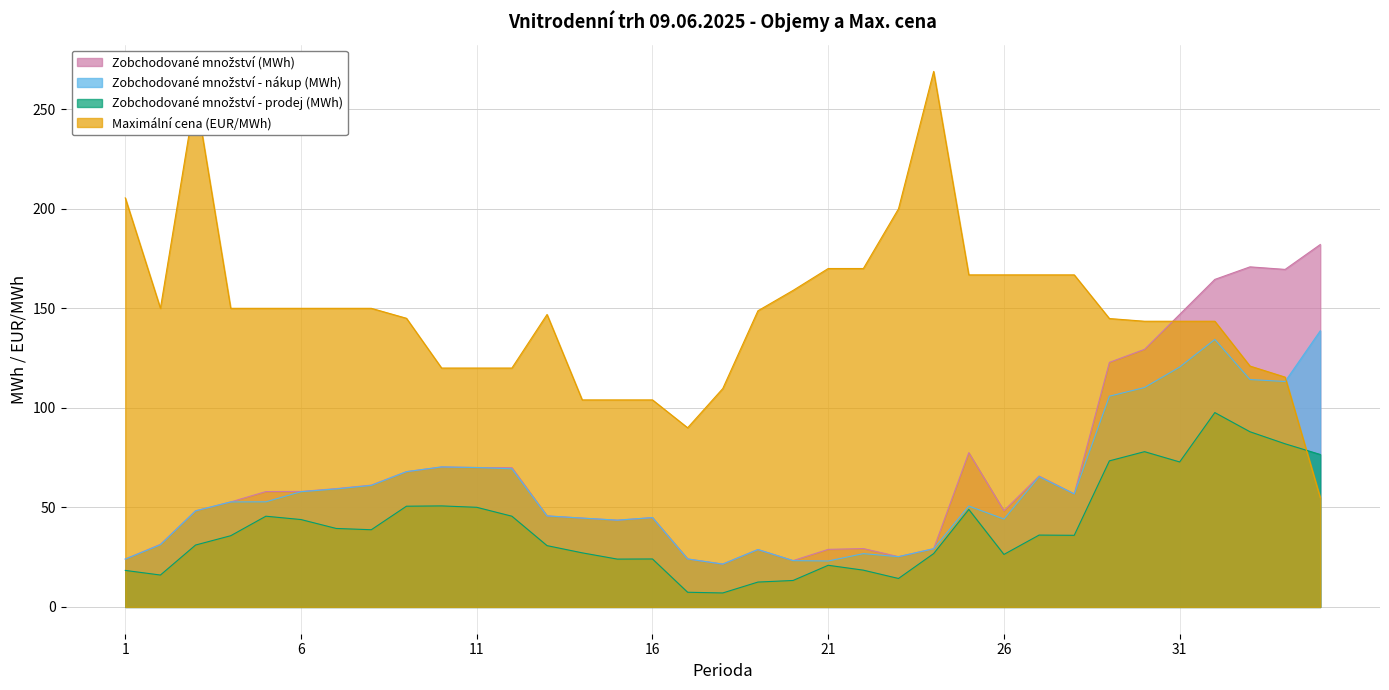

Which has a higher value, 11 or 34?

34